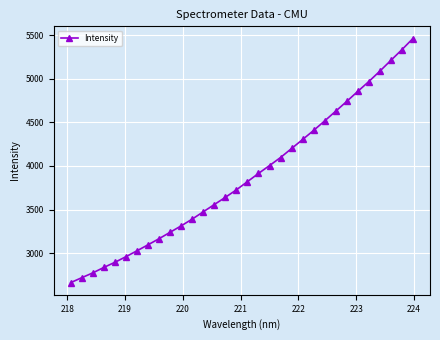

What is the value of the 2nd point from the left?

2718.1